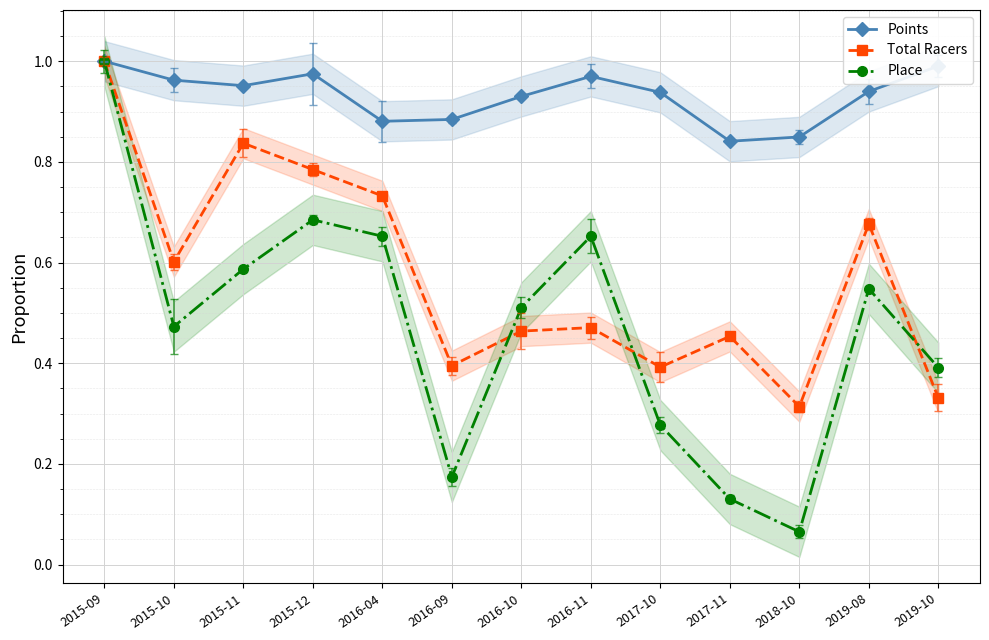

What is the total value across all series at 2015-11?

2.4